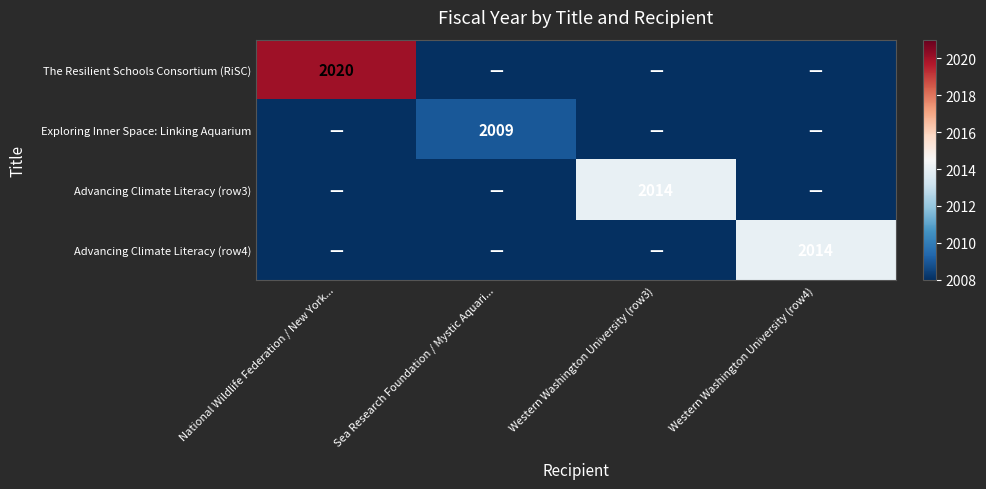

True or false: Advancing Climate Literacy (row3) has a value of 3256 at Western Washington University (row3).

False